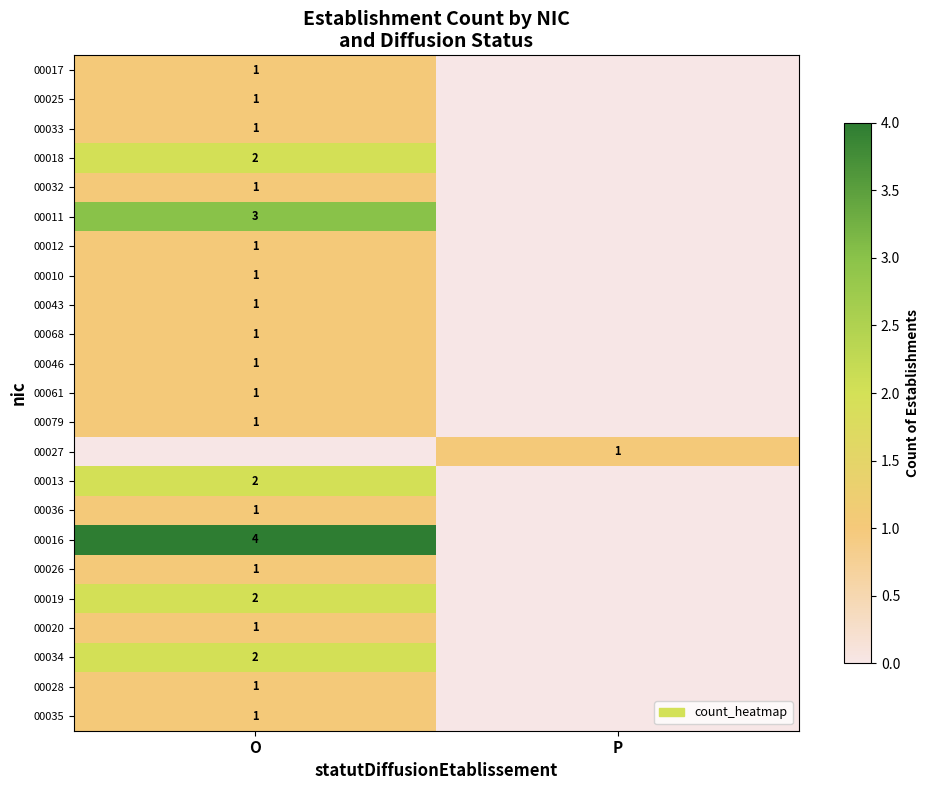

True or false: 00012 has a value of 2 at O.

False